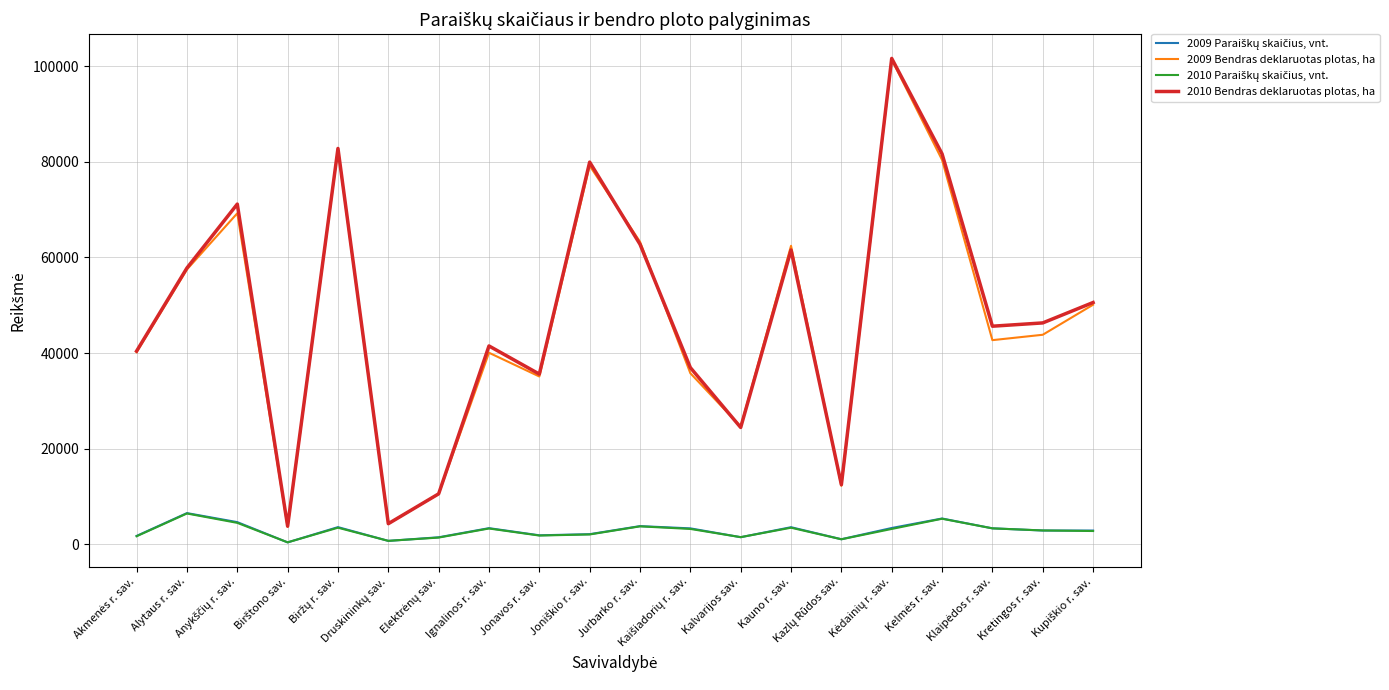

What is the maximum value shown in the chart?

101643.6